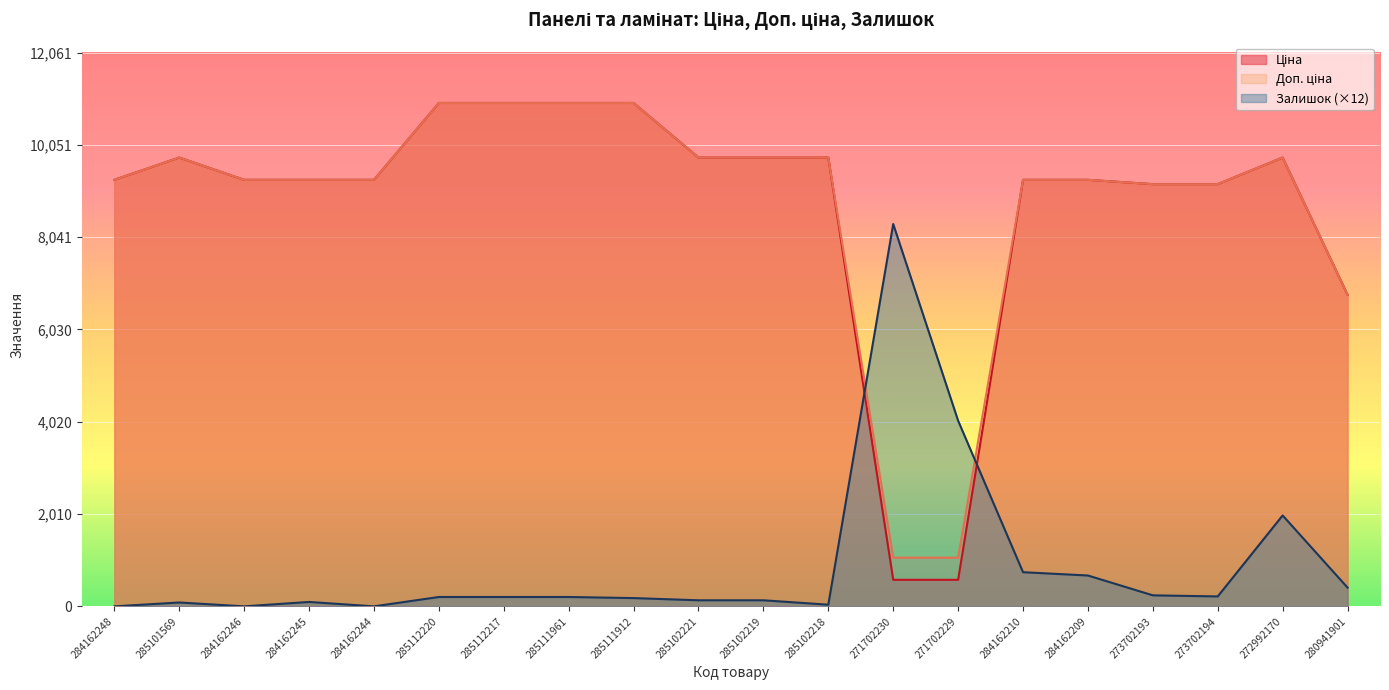

Reading left to right, what are all the values shown in this chart?

Ціна: 9290.5	9775.5	9290.5	9290.5	9290.5	10964.4	10964.4	10964.4	10964.4	9775.5	9775.5	9775.5	578.1	578.1	9290.5	9290.5	9196.3	9196.3	9775.5	6787.1
Доп. ціна: 9290.5	9775.5	9290.5	9290.5	9290.5	10964.4	10964.4	10964.4	10964.4	9775.5	9775.5	9775.5	1060.0	1060.0	9290.5	9290.5	9196.3	9196.3	9775.5	6787.1
Залишок: 0.0	84.0	0.0	96.0	0.0	204.0	204.0	204.0	180.0	132.0	132.0	36.0	8328.0	4044.0	744.0	672.0	240.0	216.0	1980.0	408.0